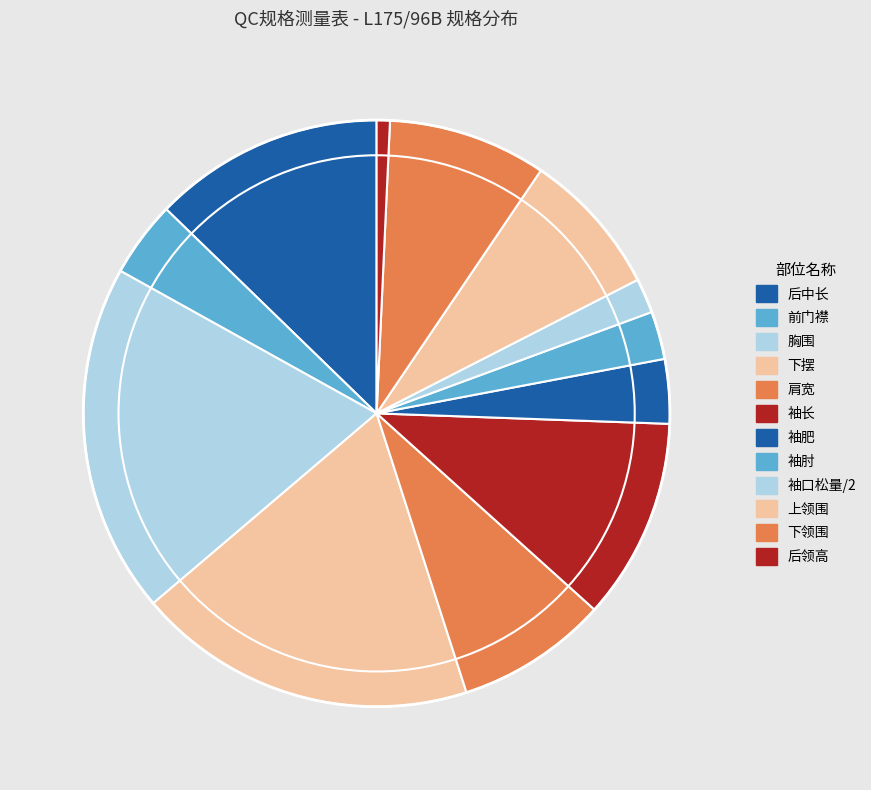

True or false: 袖口松量/2 accounts for 12% of the total.

False